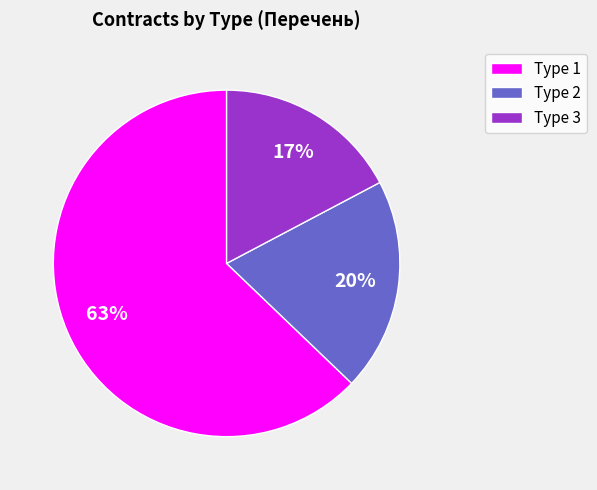

What is the largest slice in the pie chart?

Type 1